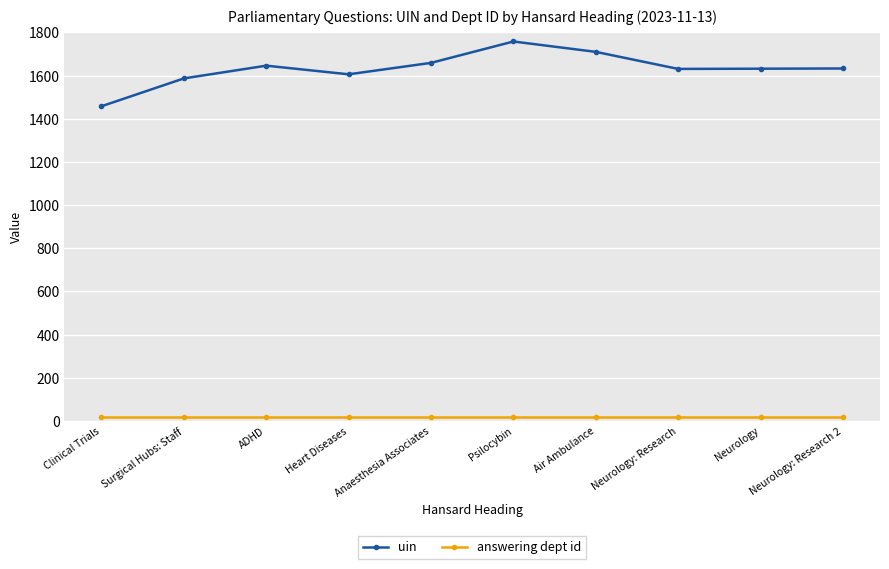

How many data points does each series have?

10